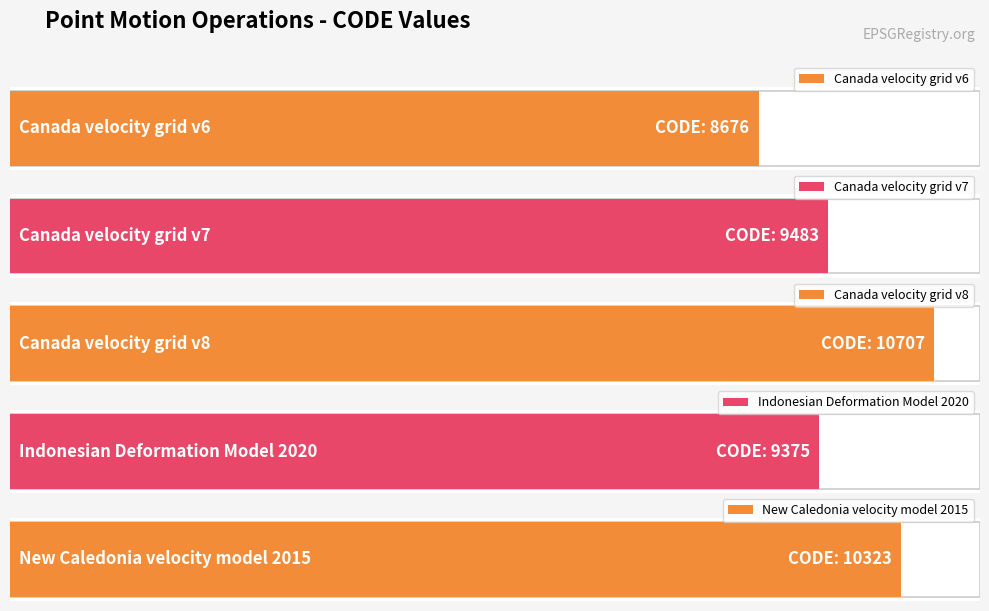

Is it true that the value at Indonesian Deformation Model 2020 is 4553?

False